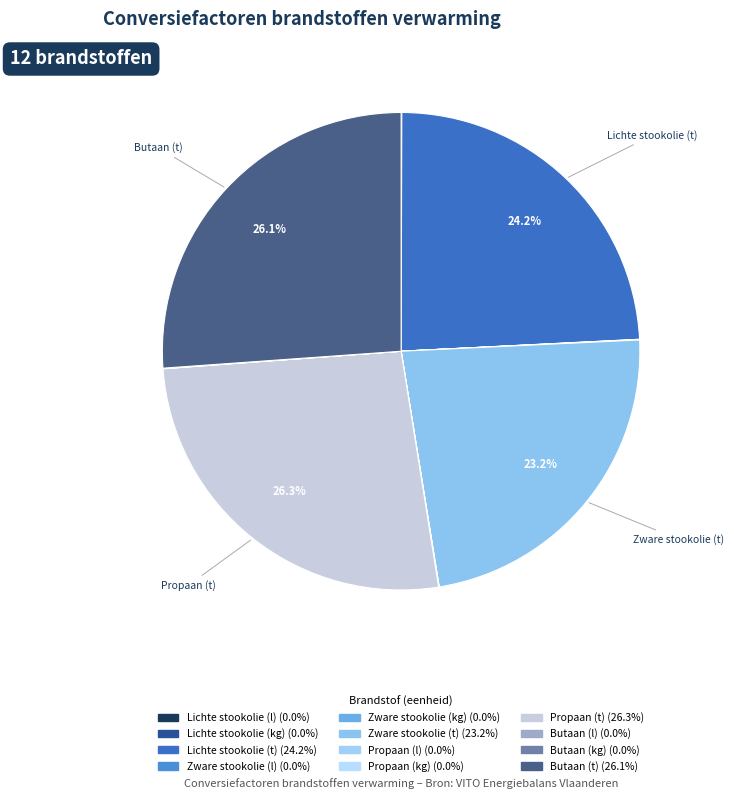

Combined, do Zware stookolie (t) and Propaan (t) account for over 50%?

No